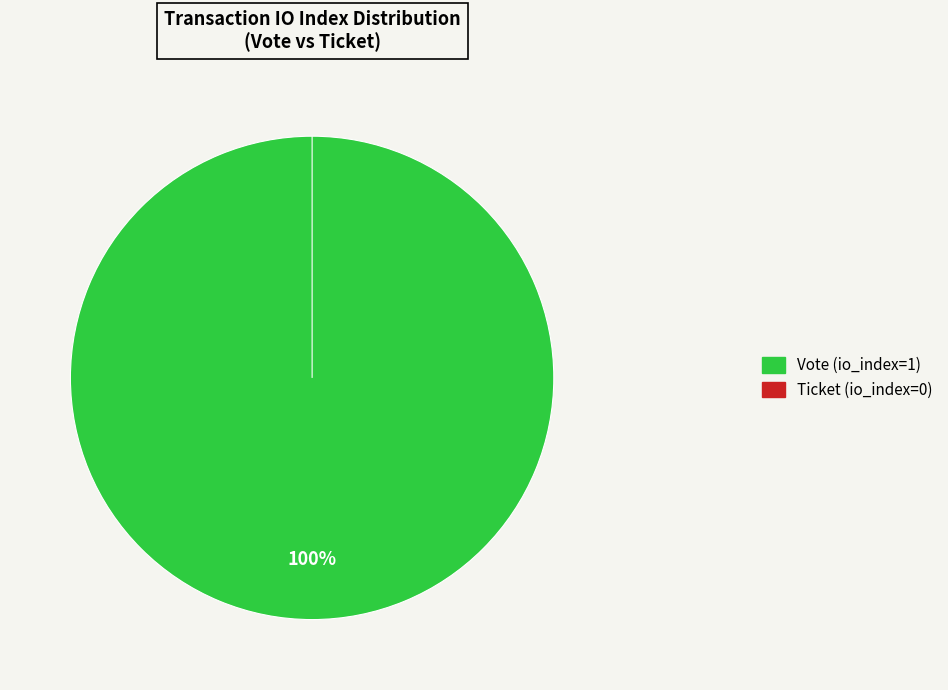

What is the majority slice?

Vote (io_index=1)